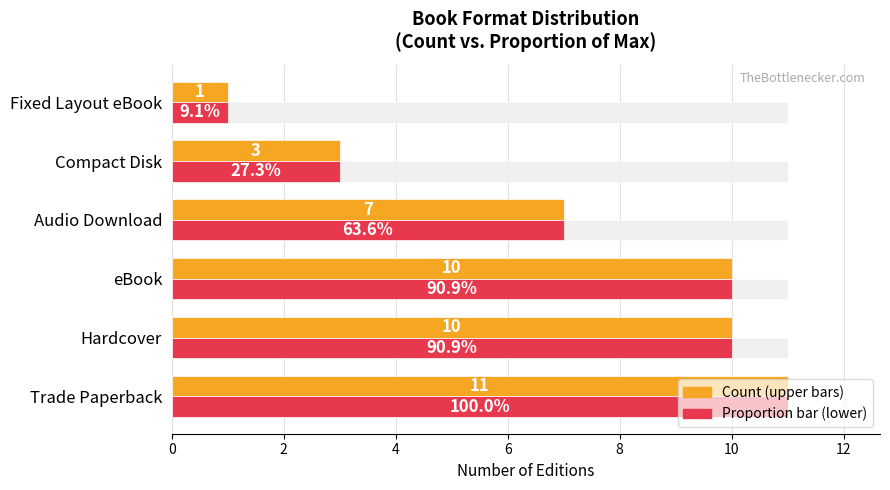

What is the total value across all series at Compact Disk?

6